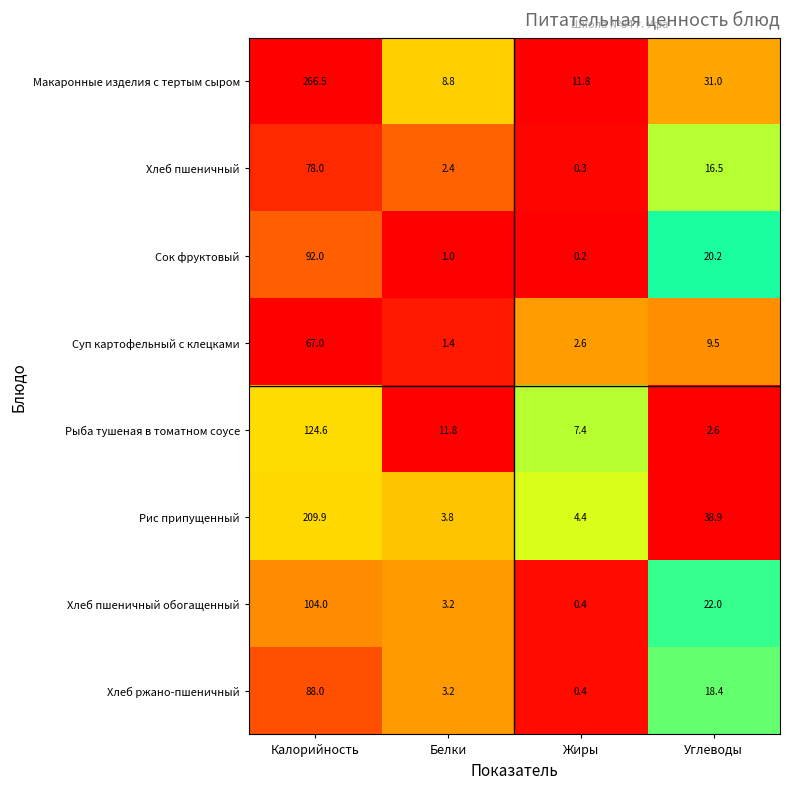

How many categories are shown in the chart?

4